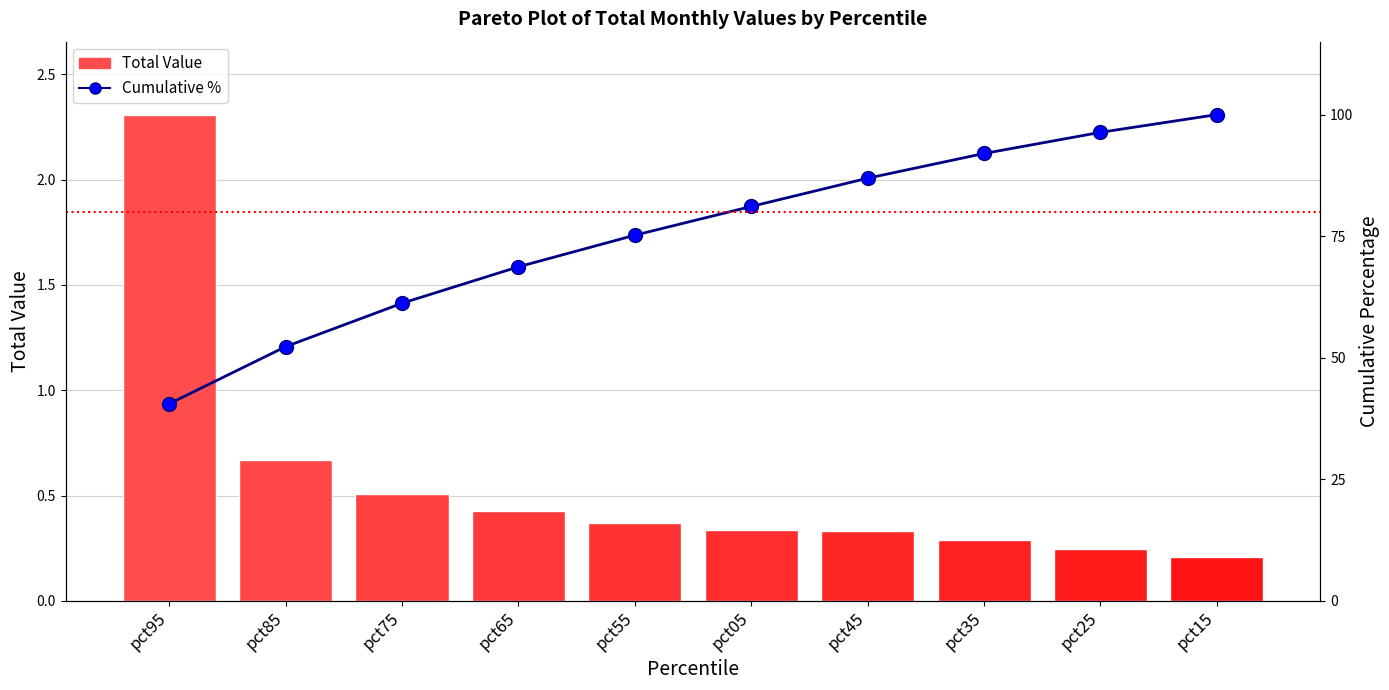

What is the label of the 10th bar from the right?

pct95